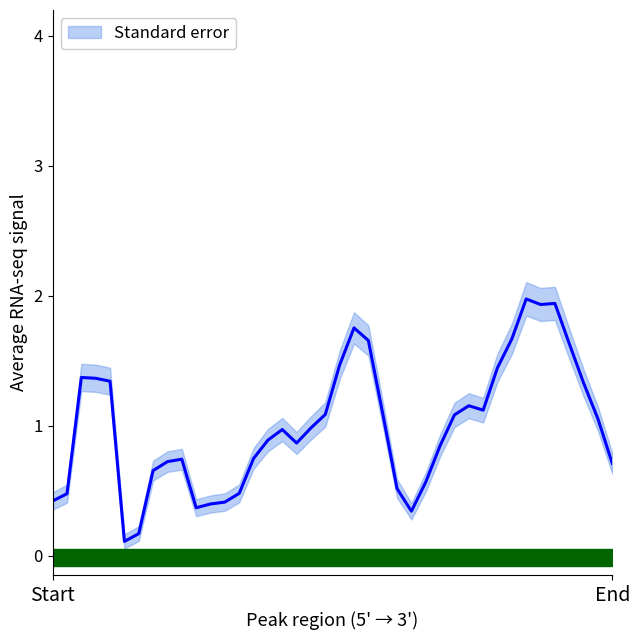

What is the change in value from 13 to 26?

+0.1